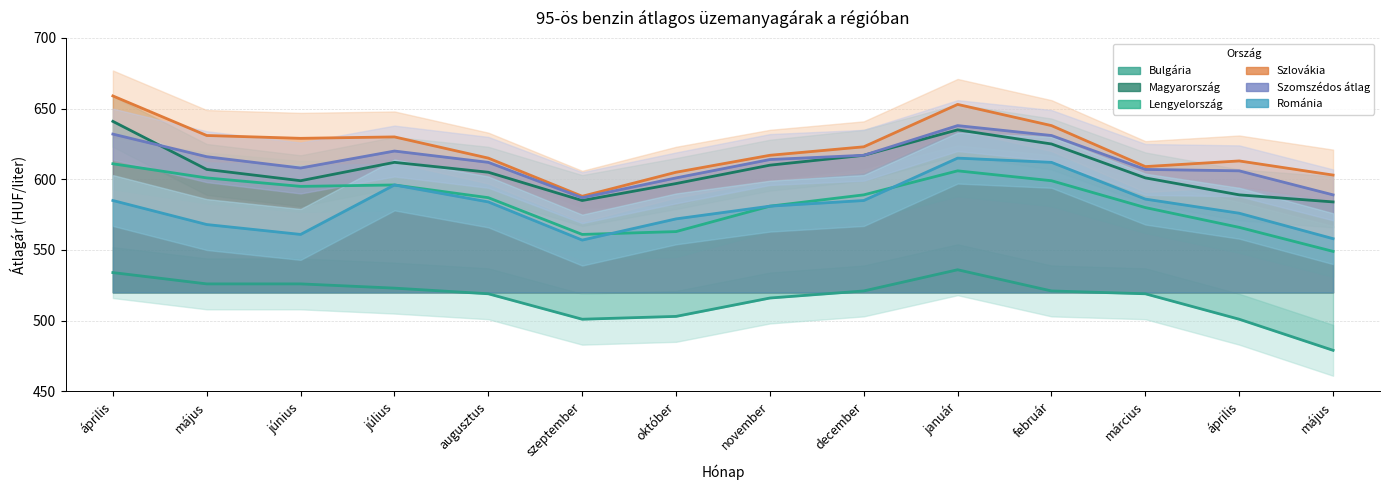

Reading left to right, extract all data points from this chart.

Bulgária: 534	526	526	523	519	501	503	516	521	536	521	519	501	479
Magyarország: 641	607	599	612	605	585	597	610	617	635	625	601	589	584
Lengyelország: 611	601	595	596	587	561	563	581	589	606	599	580	566	549
Szlovákia: 659	631	629	630	615	588	605	617	623	653	638	609	613	603
Szomszédos átlag: 632	616	608	620	612	587	601	614	617	638	631	607	606	589
Románia: 585	568	561	596	584	557	572	581	585	615	612	586	576	558